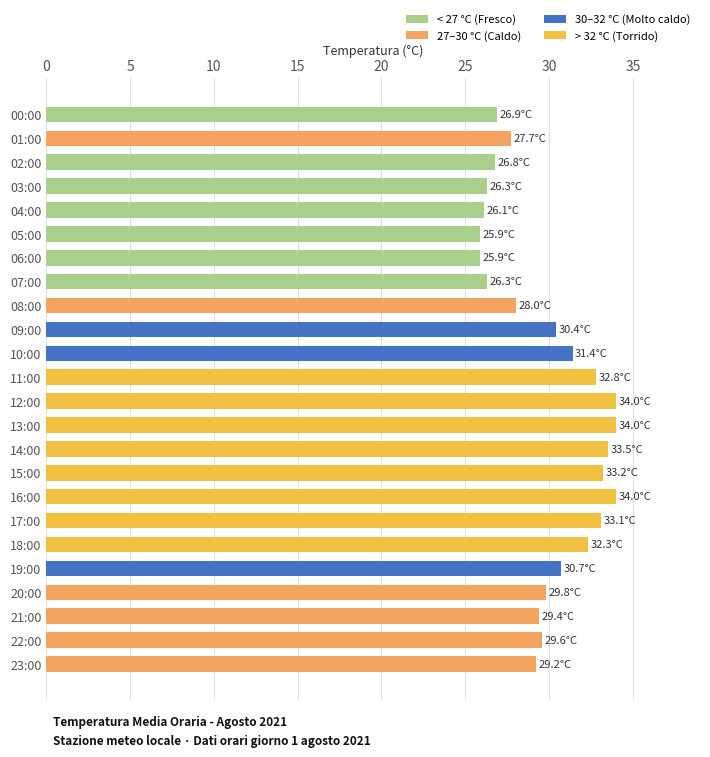

Count the number of data series in this chart.

1